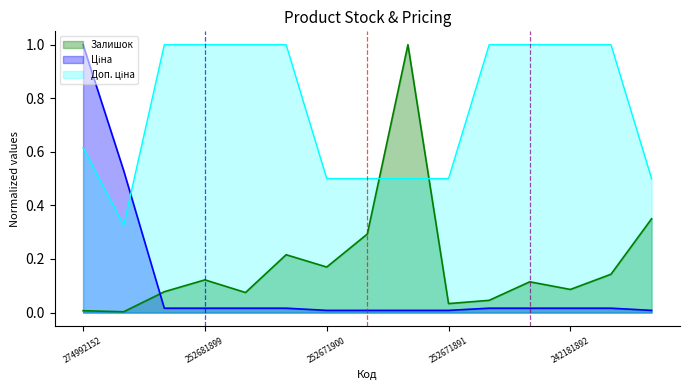

How many lines are shown in the chart?

3